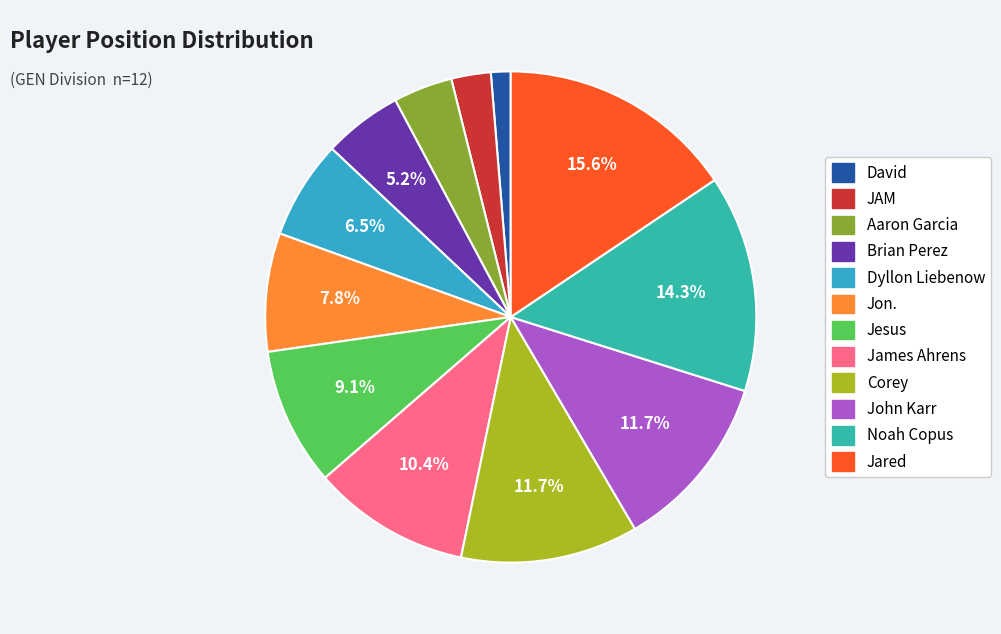

Rank the categories by value from lowest to highest.

David, JAM, Aaron Garcia, Brian Perez, Dyllon Liebenow, Jon., Jesus, James Ahrens, Corey, John Karr, Noah Copus, Jared